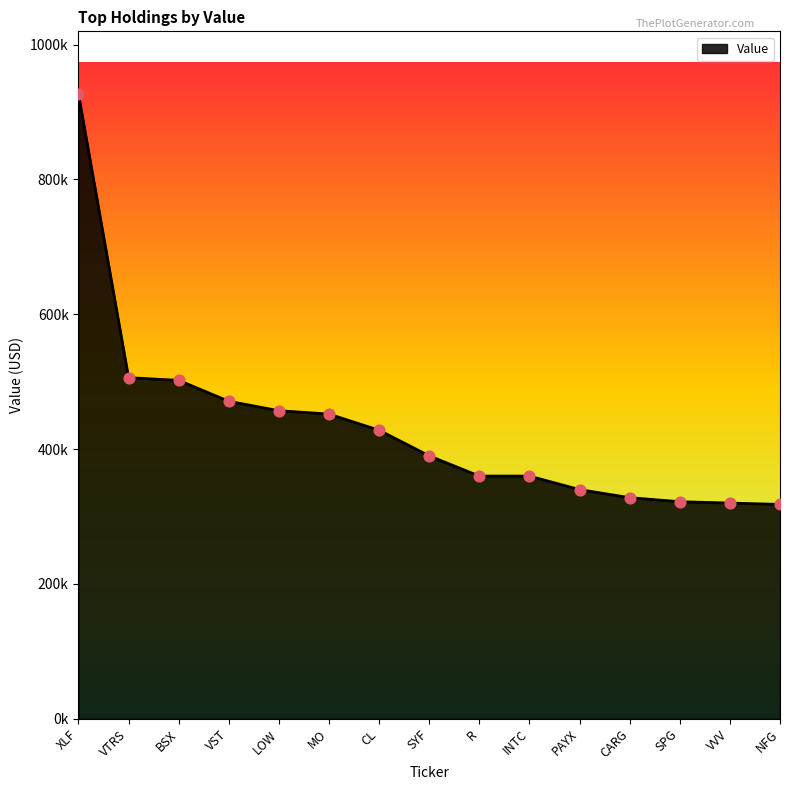

Does the chart have visible grid lines?

No